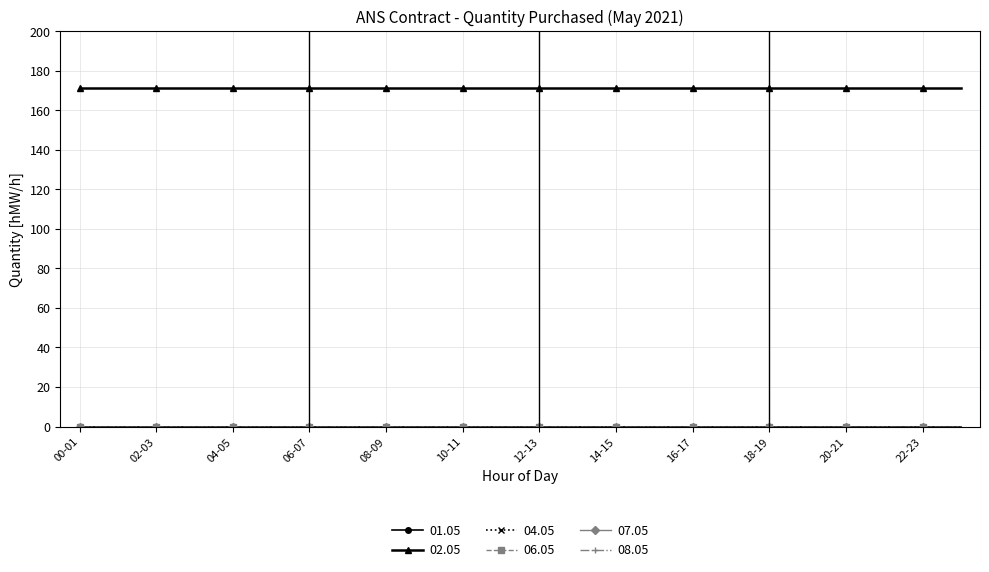

Which series has the widest spread of values?

01.05